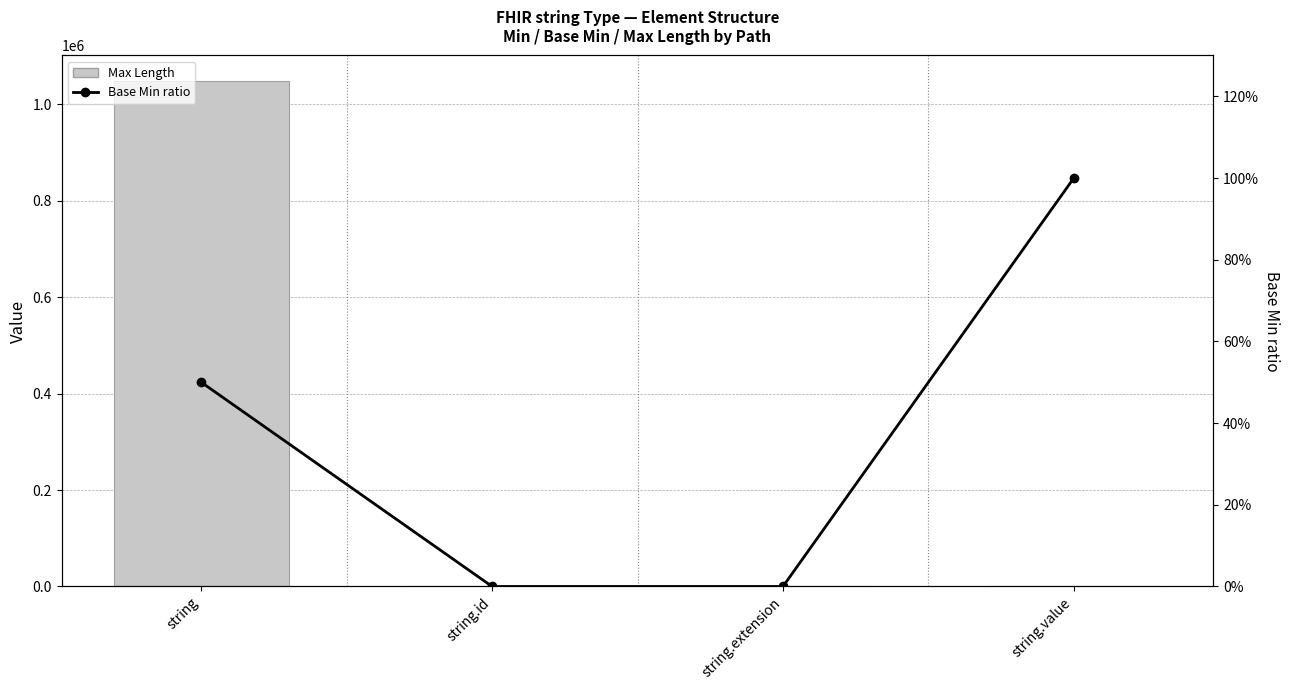

Count the number of data series in this chart.

2